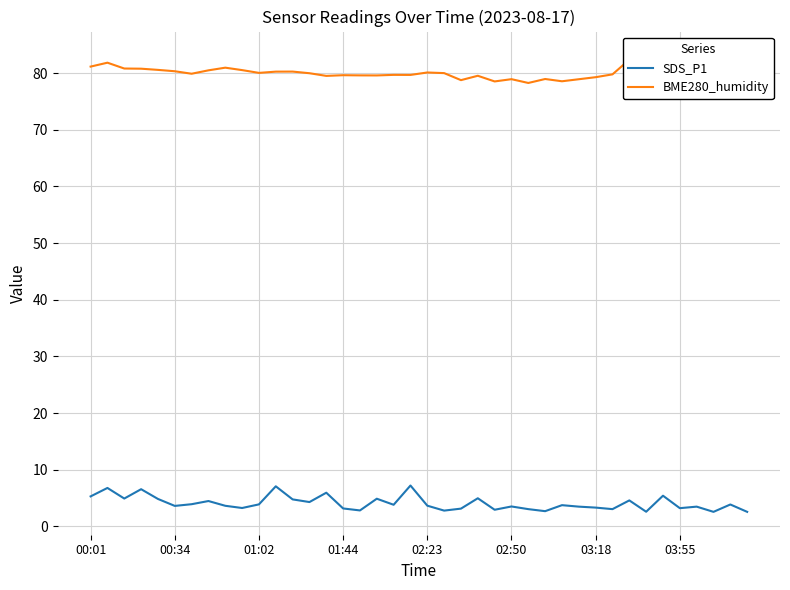

Rank the series by their average value, from lowest to highest.

SDS_P1, BME280_humidity